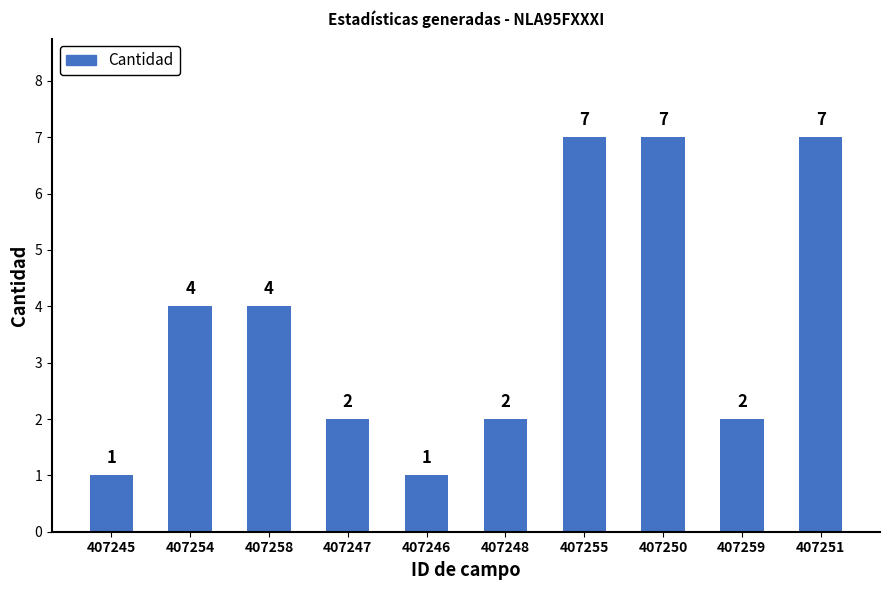

Are the bars grouped side by side (vs. stacked)?

No